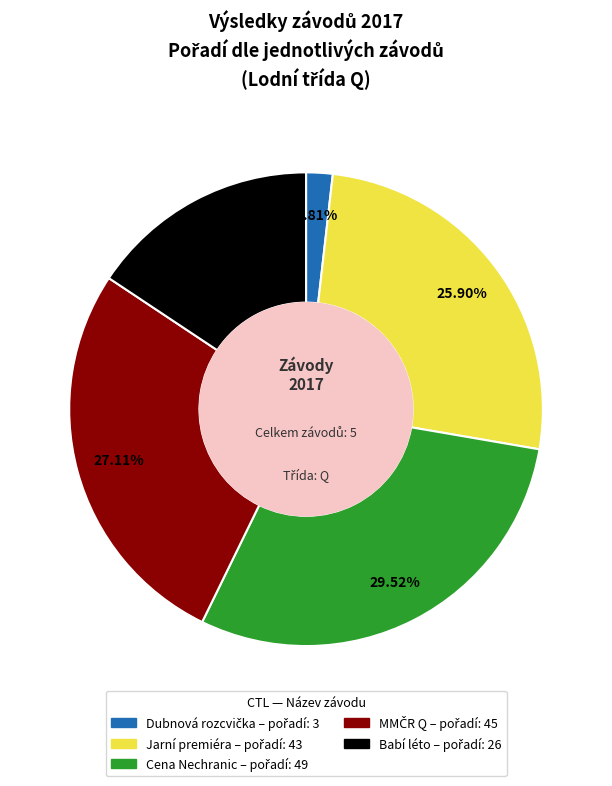

Count the number of slices in the pie.

5